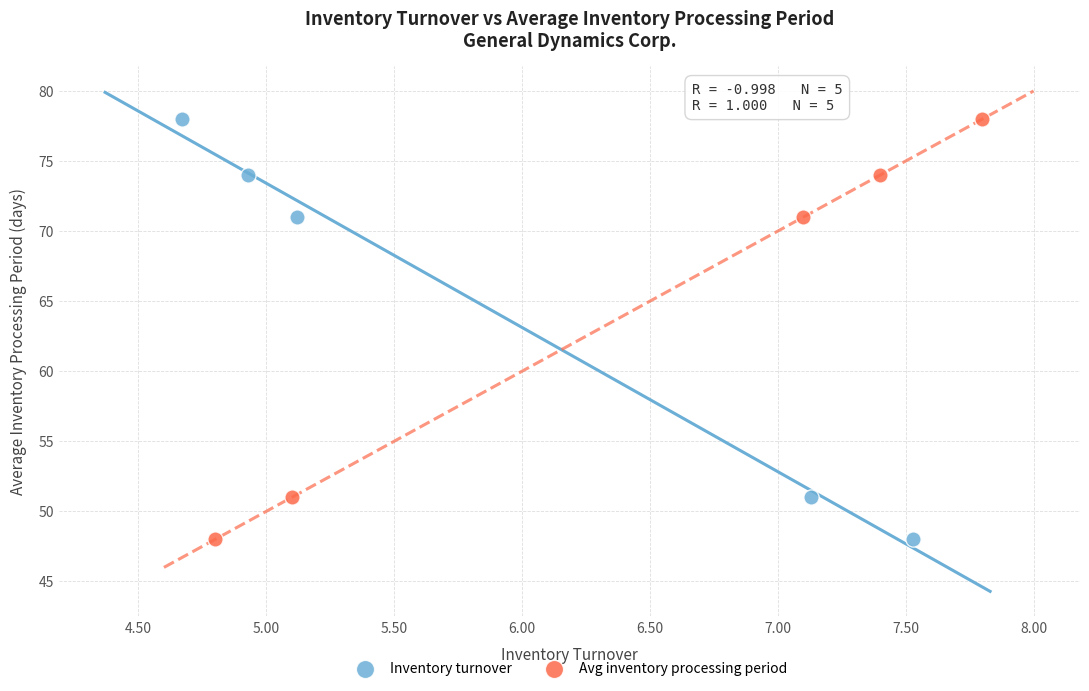

What are all the series names shown in the legend?

Inventory turnover, Avg inventory processing period